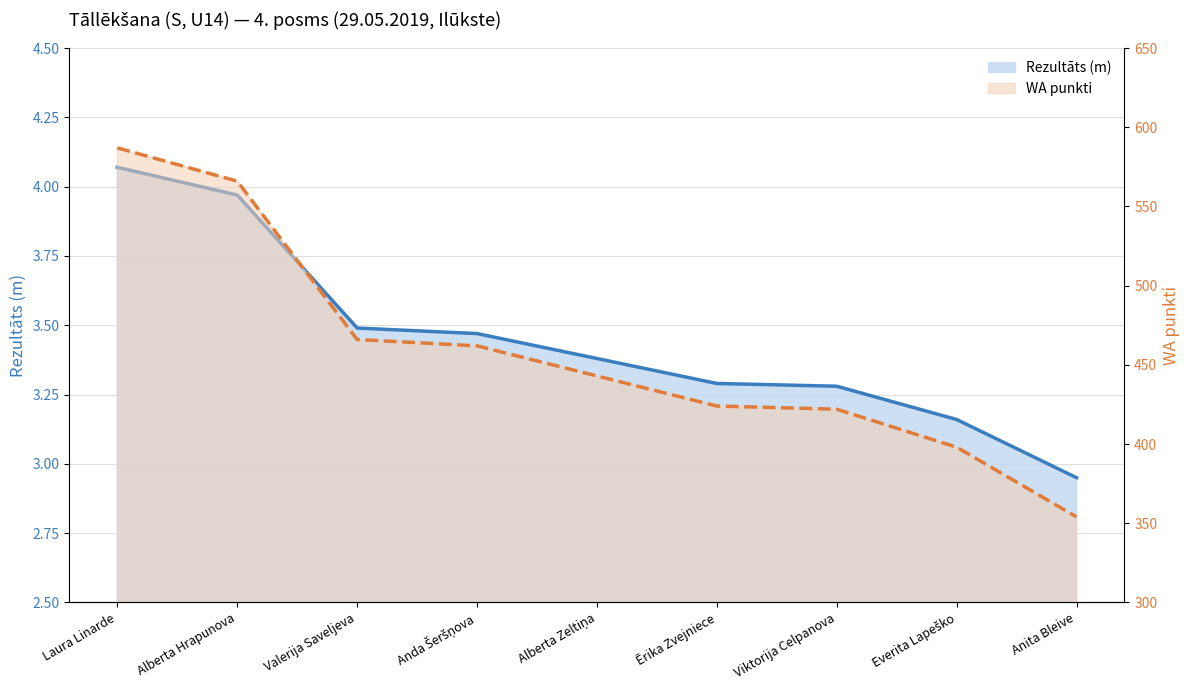

What is the difference between the highest and lowest values at Laura Linarde?

582.9